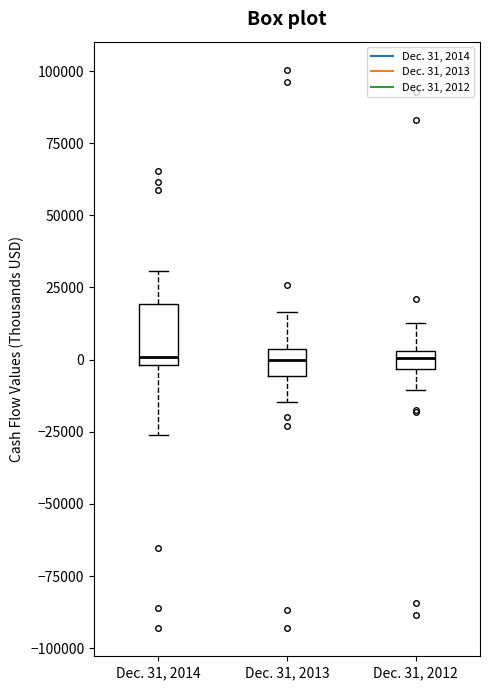

Which box is the tallest, from its lower edge to its upper edge?

Dec. 31, 2014